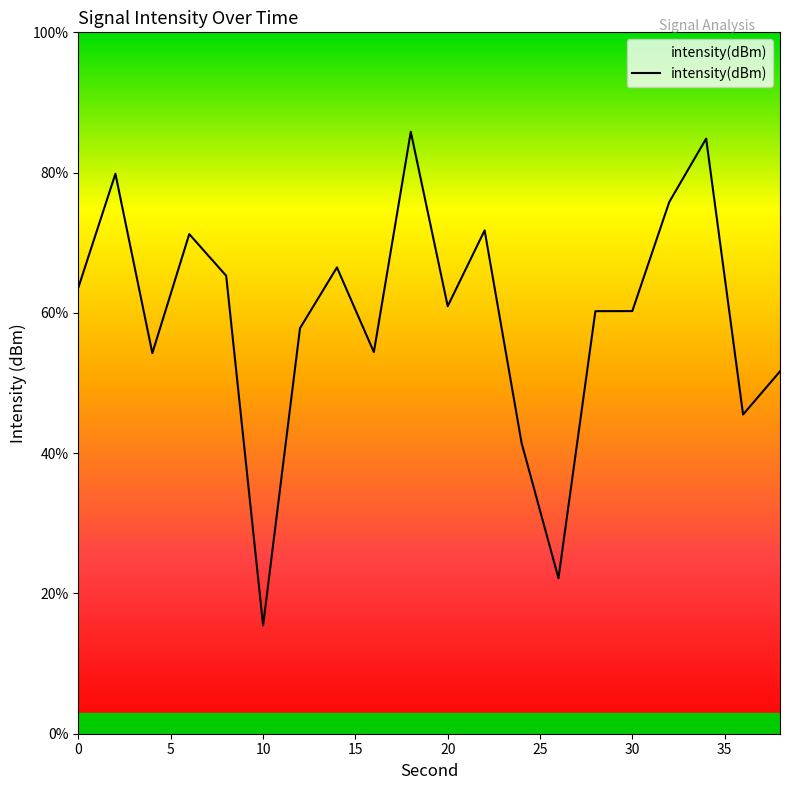

What is the minimum value for intensity(dBm)?

15.4